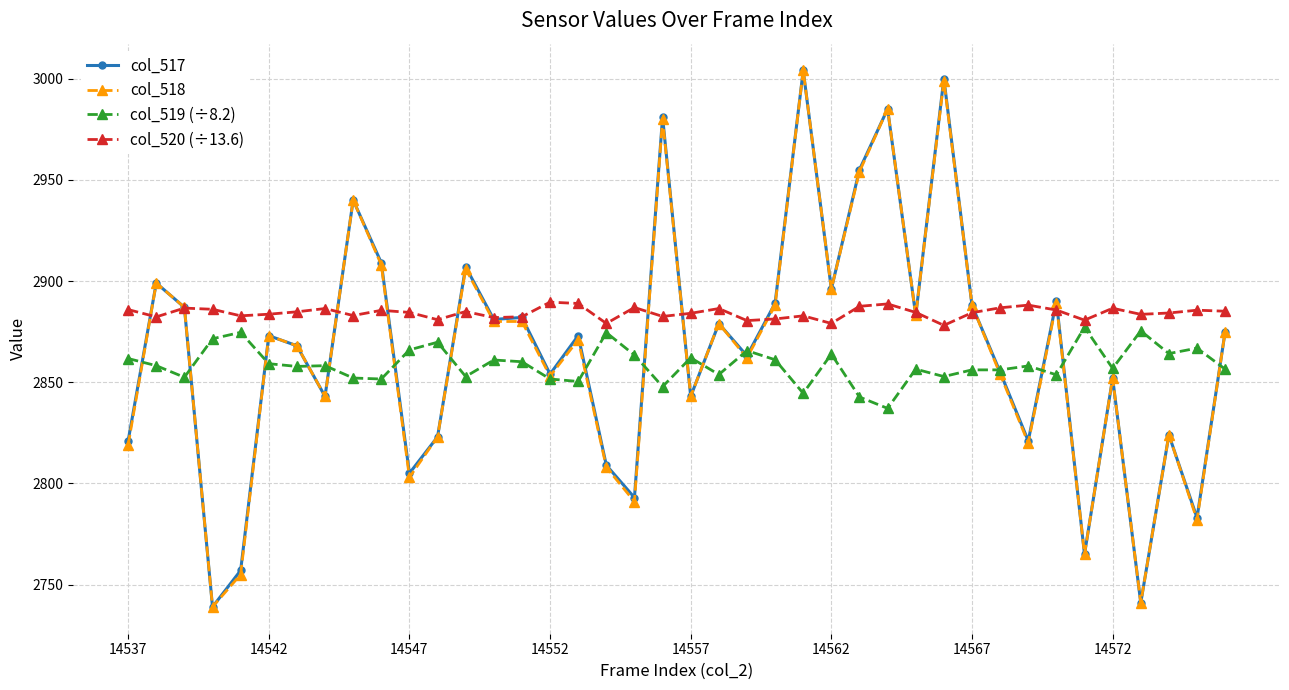

Which series has the largest total across all categories?

col_520 (÷13.6)